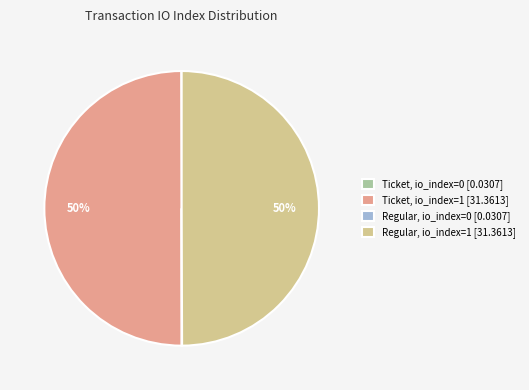

To the nearest percent, what portion does Ticket, io_index=1 [31.3613] represent?

50%